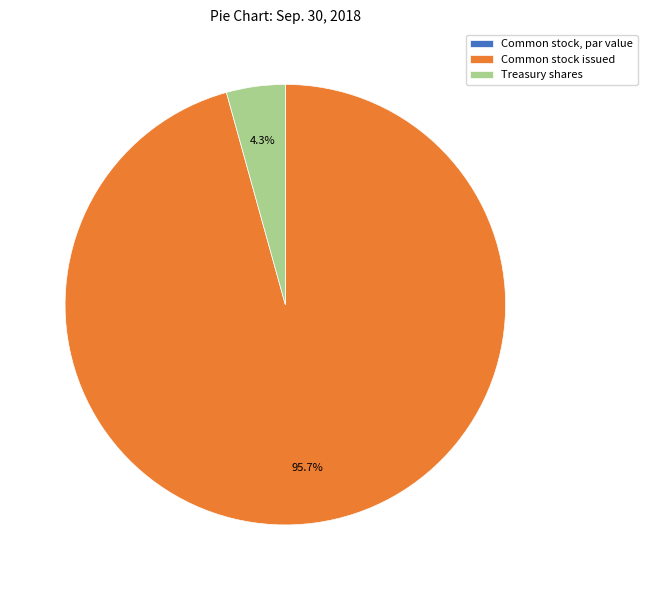

Which has a higher value, Common stock issued or Treasury shares?

Common stock issued